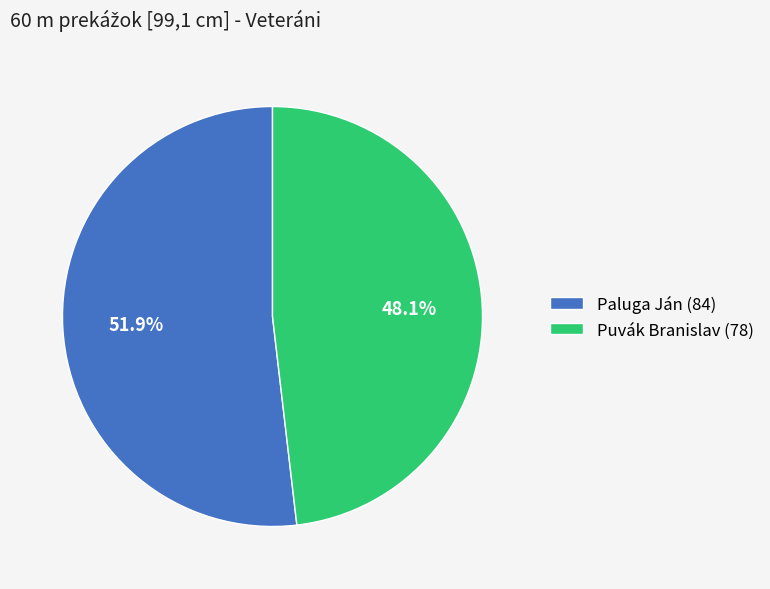

The Paluga Ján (84) slice represents 52% of the pie. True or false?

True